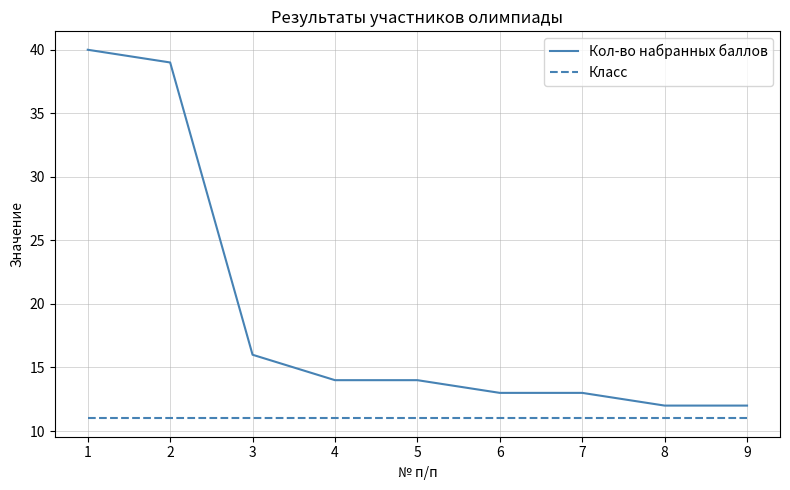

What is the sum of all Кол-во набранных баллов values?

173